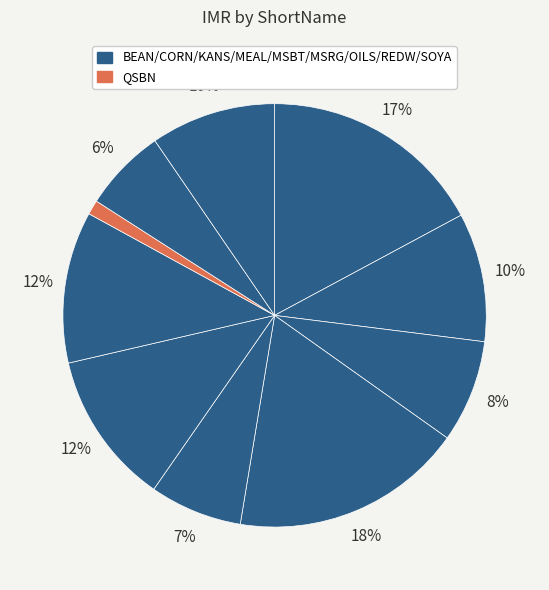

How many slices are in this pie chart?

10